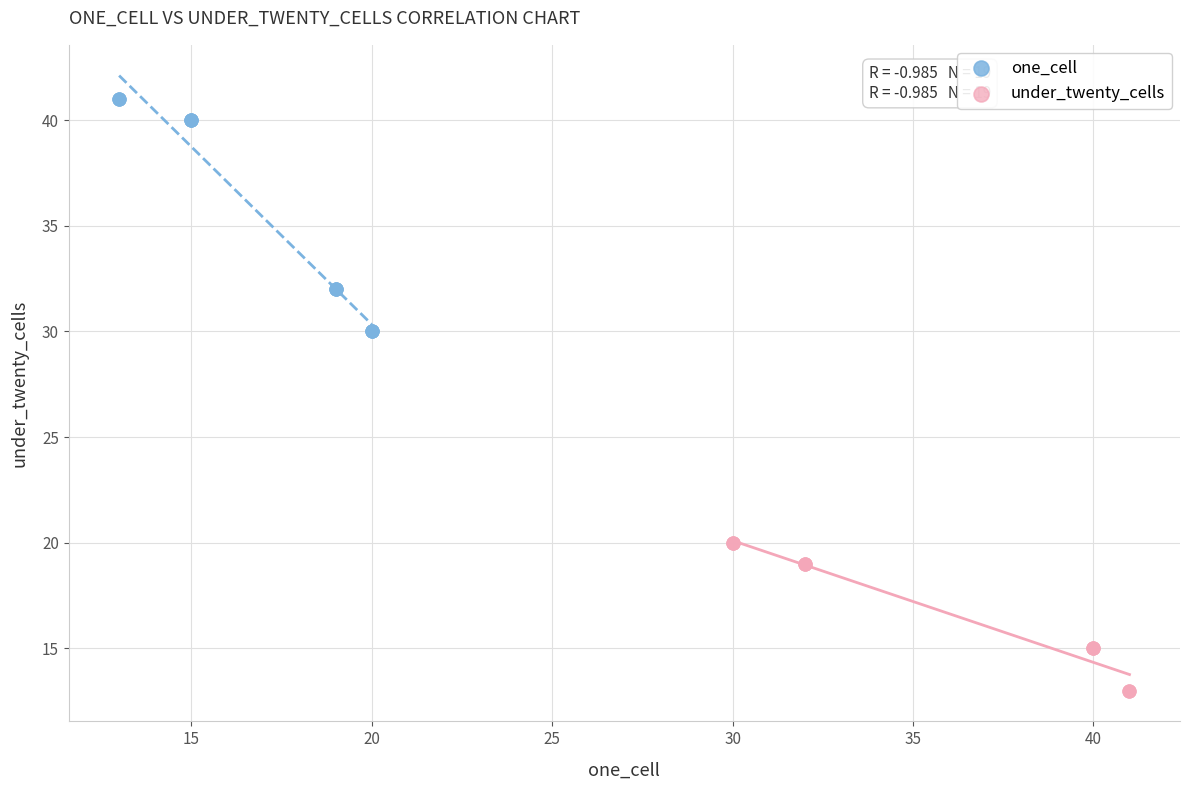

Which series contains the highest Y value?

one_cell